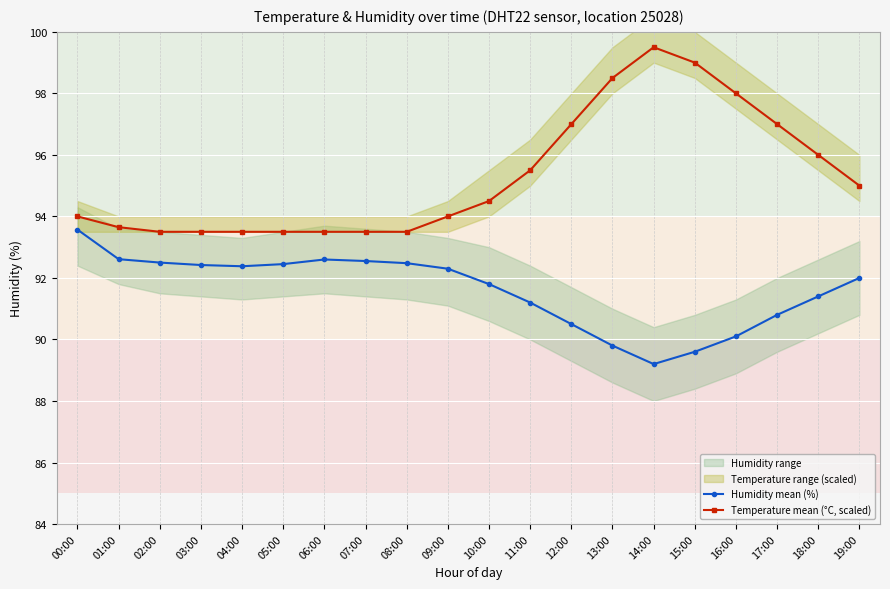

Reading left to right, extract all data points from this chart.

Humidity mean (%): 93.6	92.6	92.5	92.4	92.4	92.5	92.6	92.5	92.5	92.3	91.8	91.2	90.5	89.8	89.2	89.6	90.1	90.8	91.4	92.0
Temperature mean (°C, scaled): 94.0	93.6	93.5	93.5	93.5	93.5	93.5	93.5	93.5	94.0	94.5	95.5	97.0	98.5	99.5	99.0	98.0	97.0	96.0	95.0